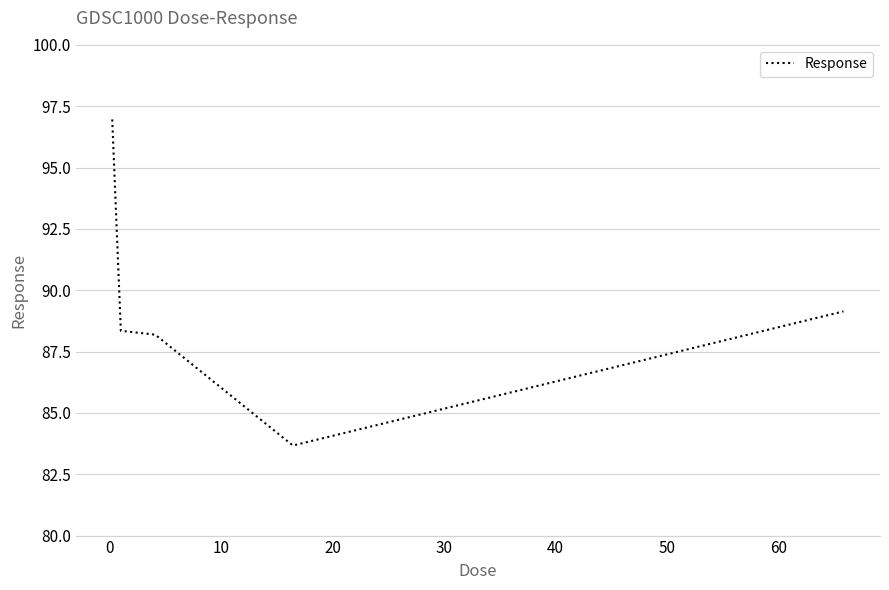

What is the smallest value displayed?

83.7